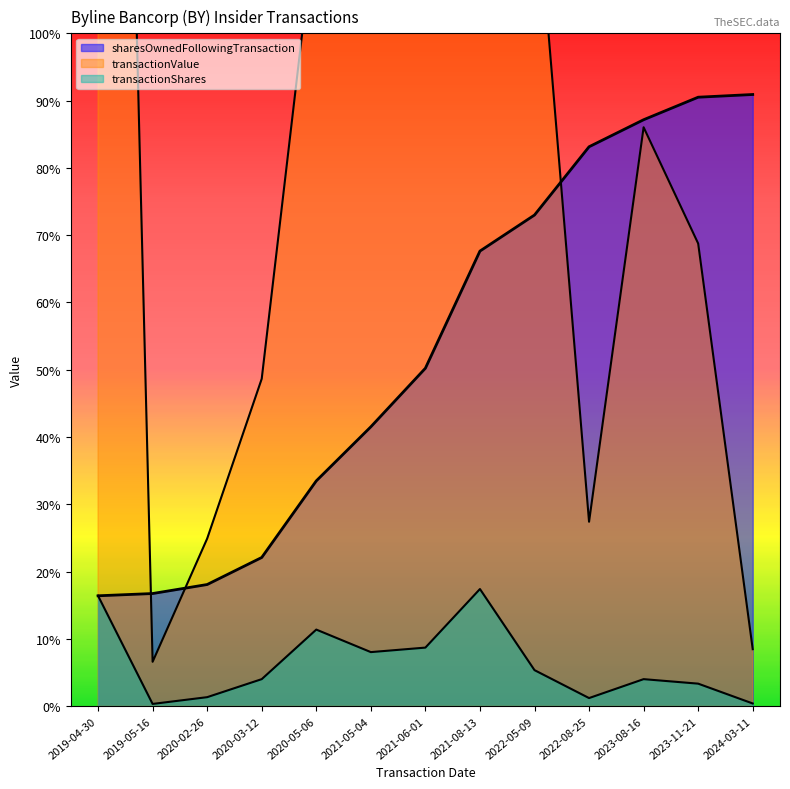

How many data points in transactionShares are less than 600?

5